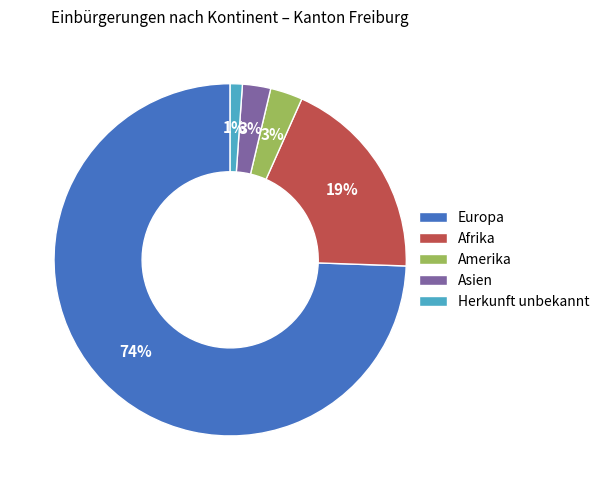

To the nearest percent, what portion does Herkunft unbekannt represent?

1%